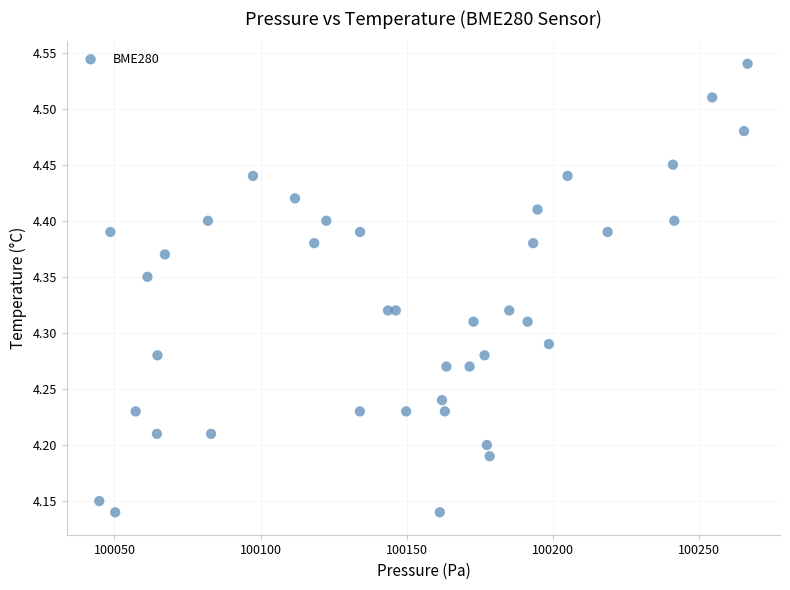

What is the range of Y values (max minus min)?

0.4